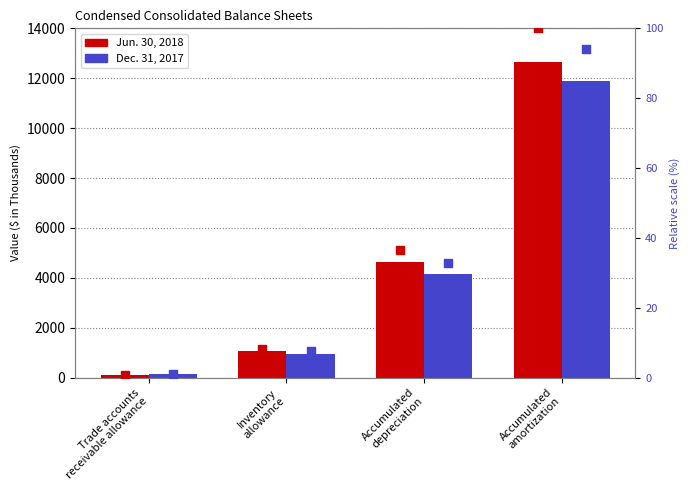

Which series has the largest Y range (max minus min)?

Jun. 30, 2018